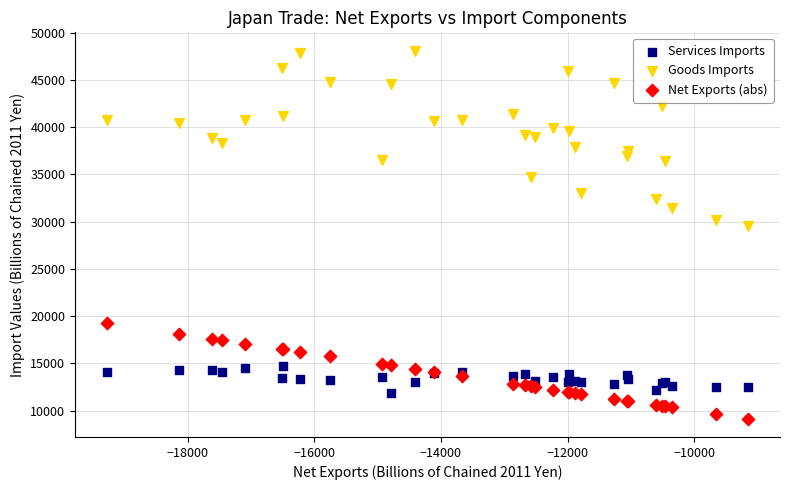

Which series contains the lowest Y value?

Net Exports (abs)